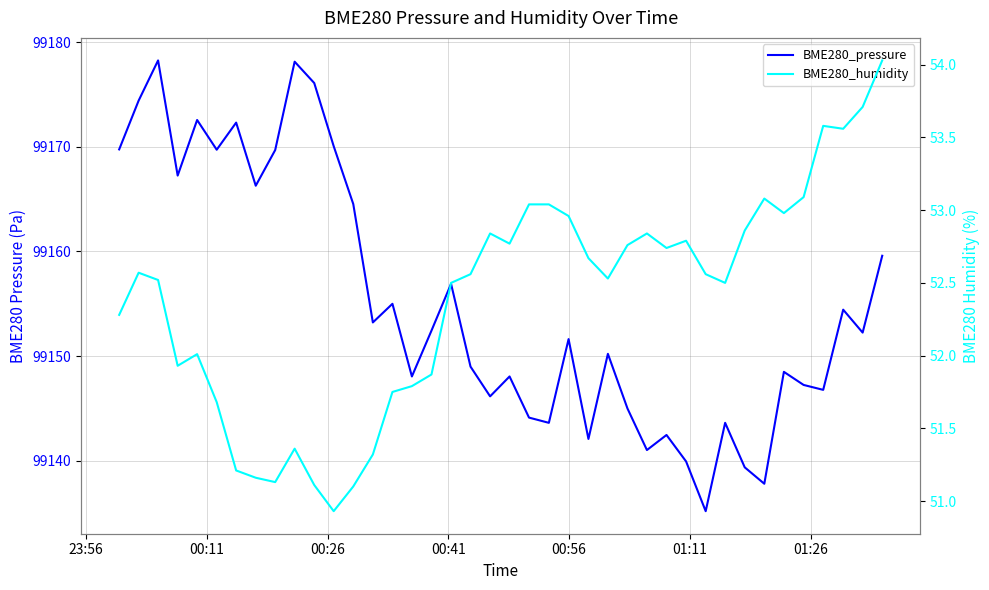

Is this an area chart (filled region under the line)?

No